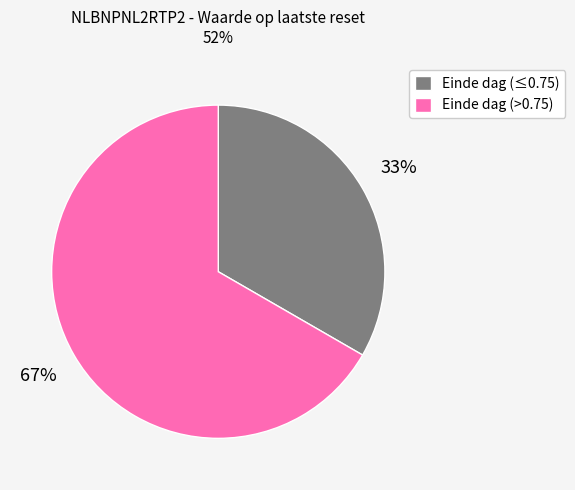

Rank the categories by value from lowest to highest.

Einde dag (≤0.75), Einde dag (>0.75)